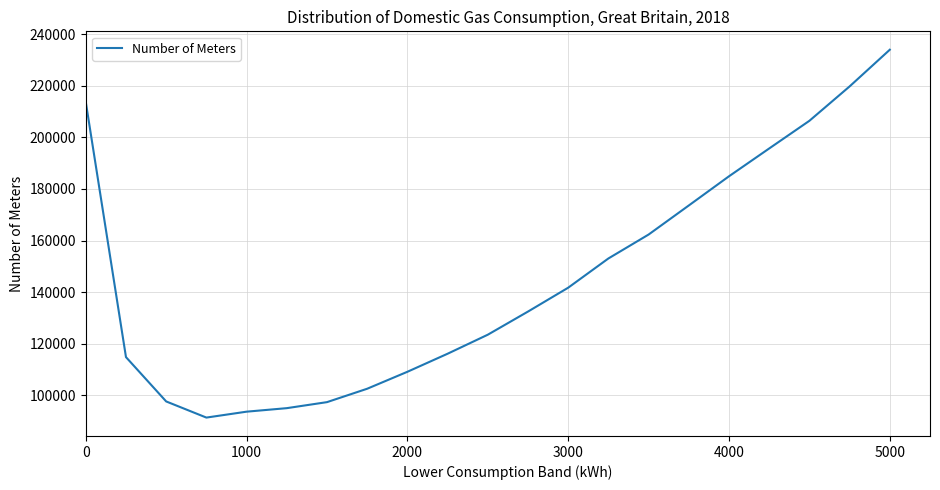

What is the minimum value shown in the chart?

91340